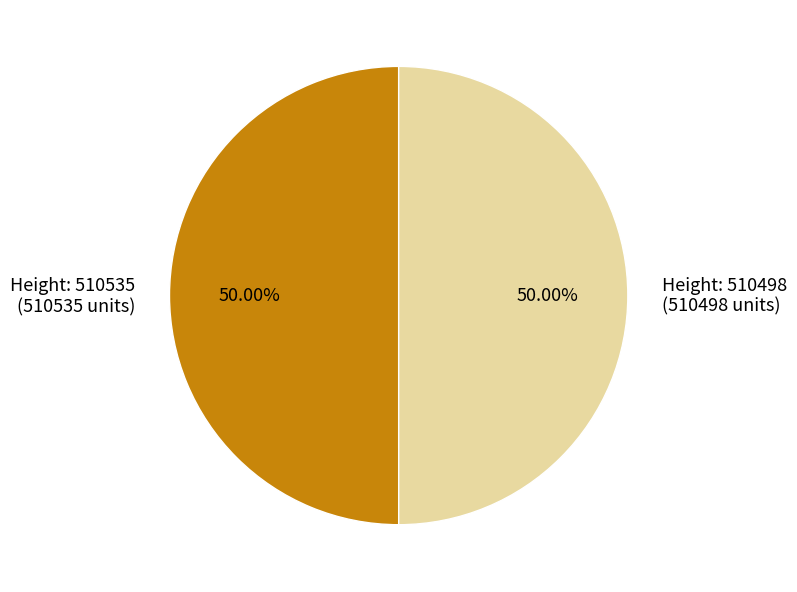

Rank the categories by value from highest to lowest.

510535, 510498